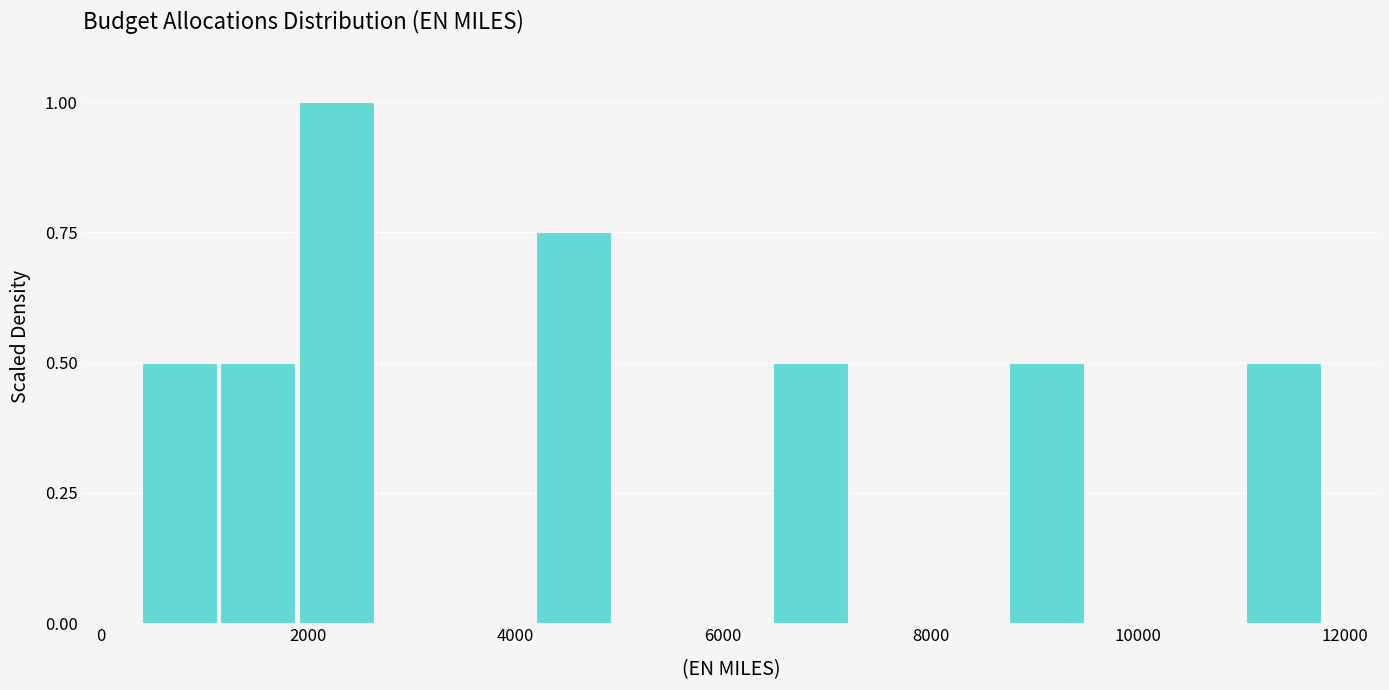

Read against the x-axis, roughly where is the centre of the tallest bar?

2200